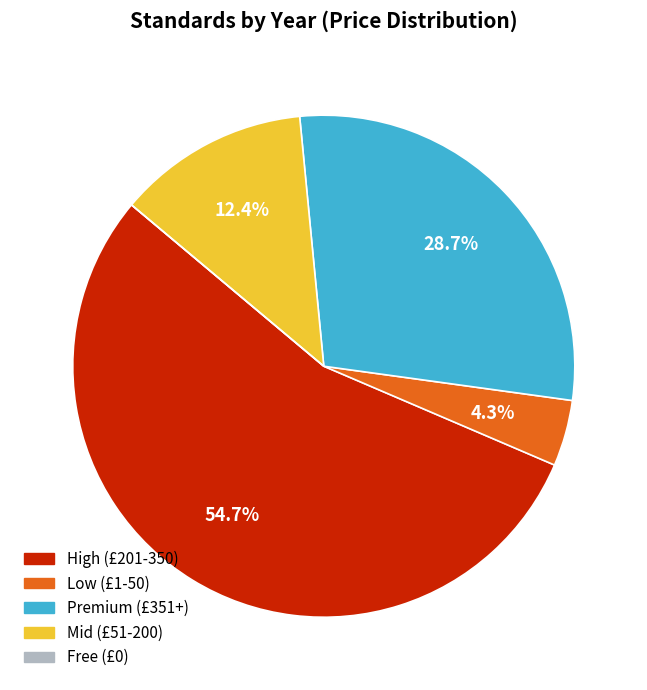

Is there a majority slice in this chart?

Yes